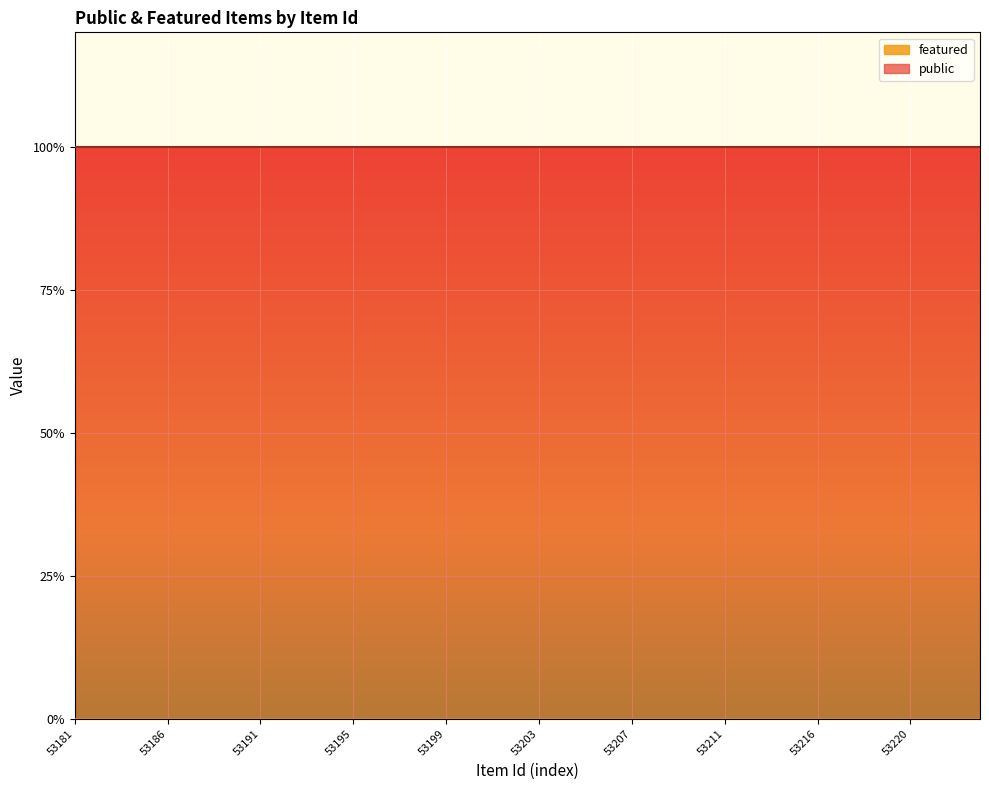

The featured series shows 0 at 53217. True or false?

True